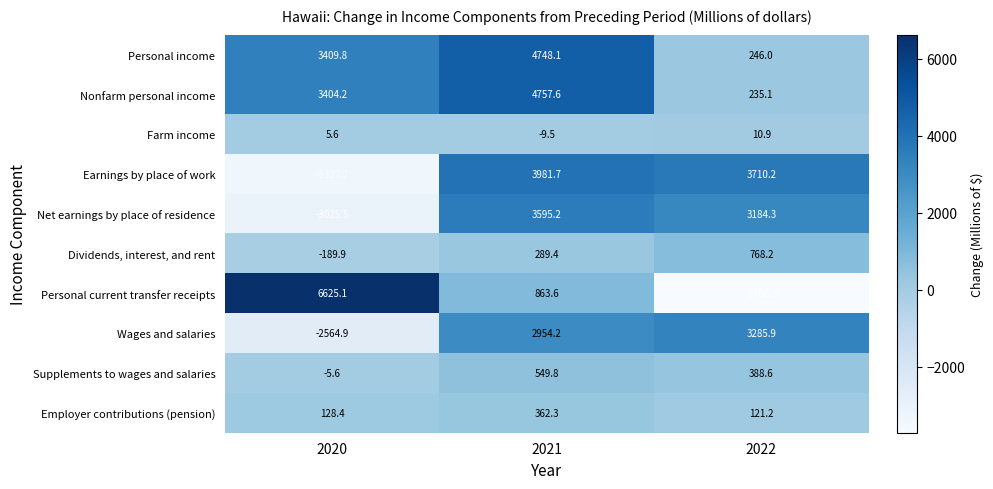

The Farm income series shows -5.7 at 2021. True or false?

False